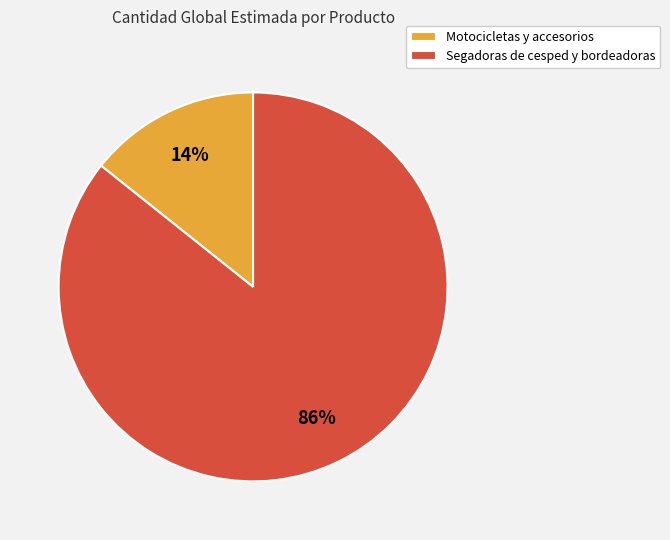

Which has a higher value, Segadoras de cesped y bordeadoras or Motocicletas y accesorios?

Segadoras de cesped y bordeadoras